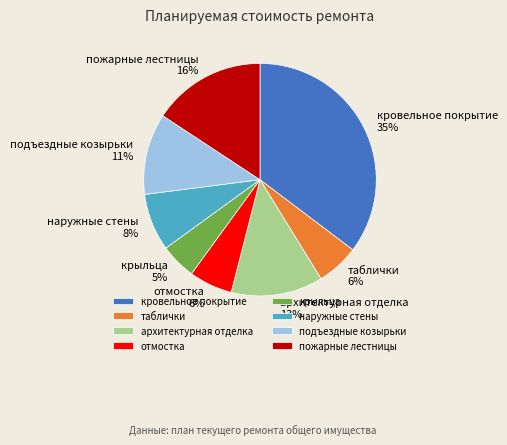

Does any single category account for the majority?

No